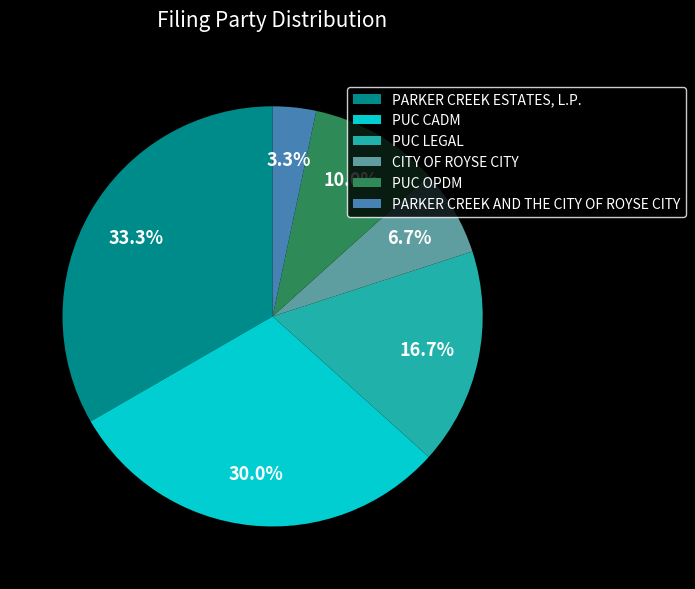

True or false: PUC LEGAL accounts for 17% of the total.

True